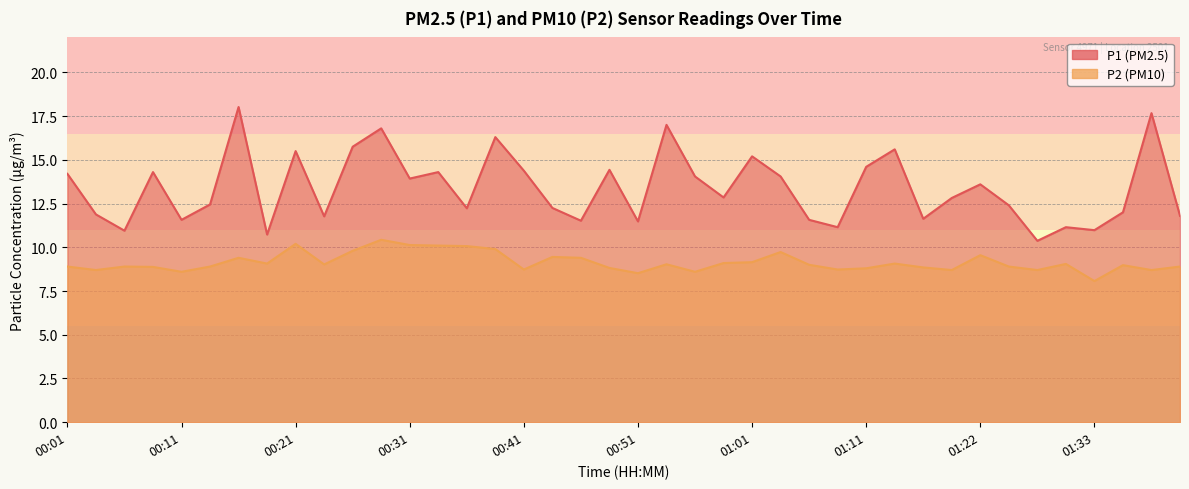

What is the minimum value for P2?

8.1